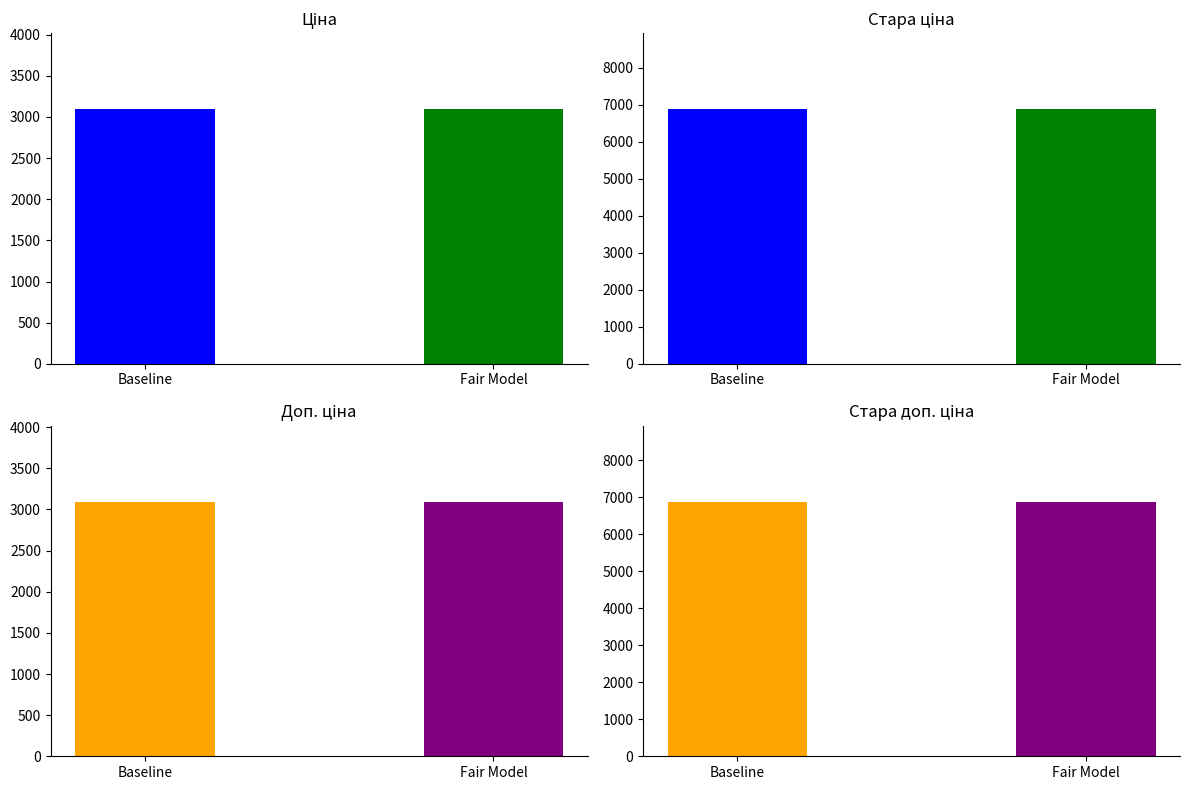

How many bars are there in each group?

4